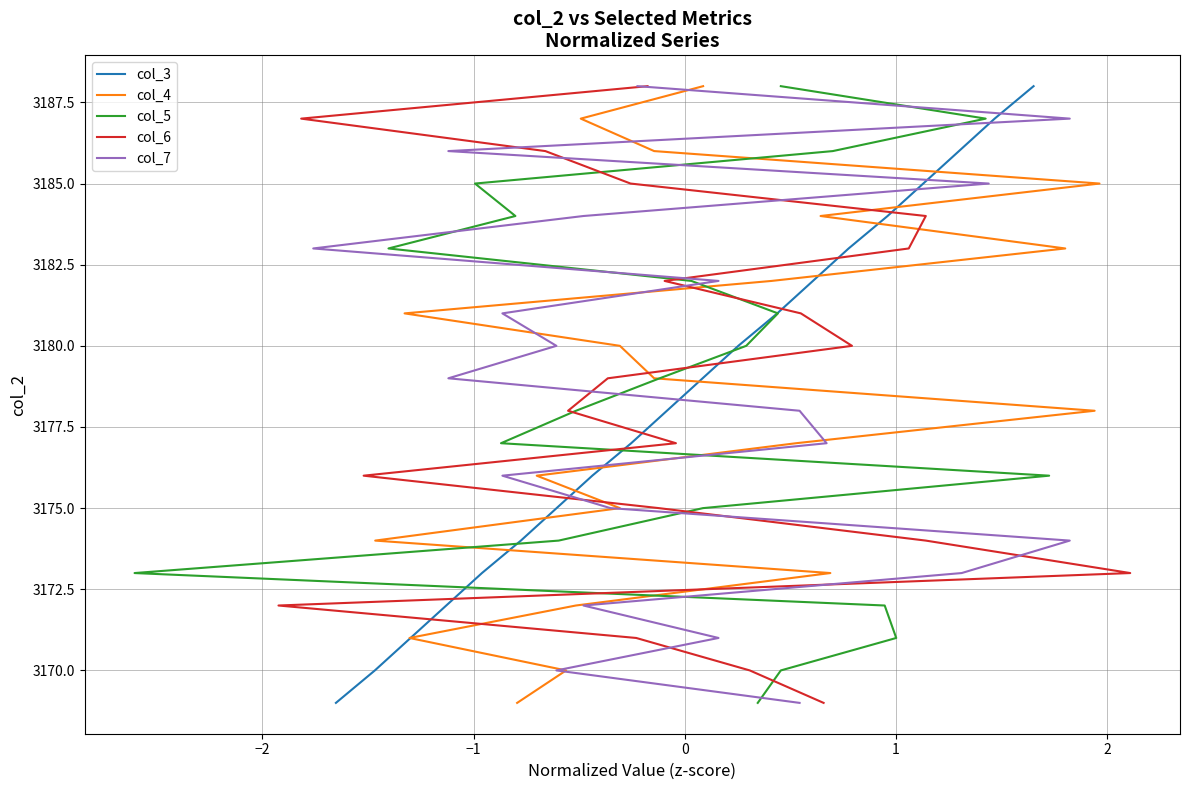

Which series has the widest spread of values?

col_3